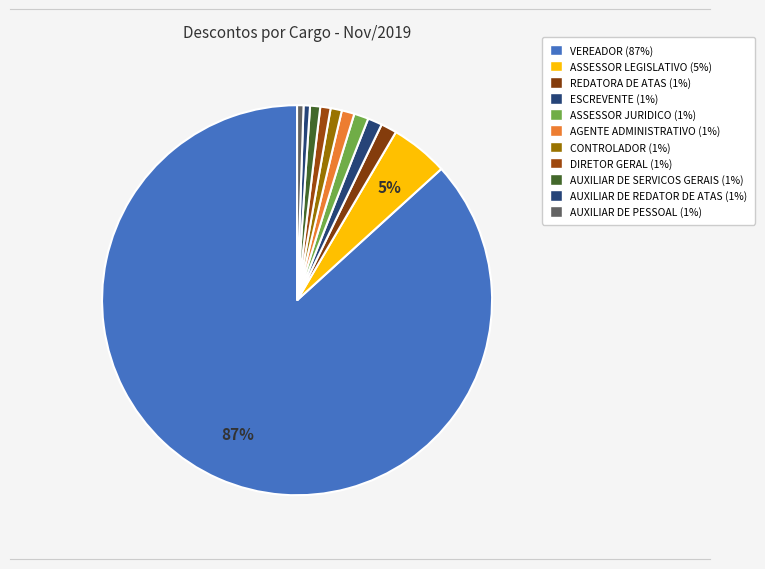

Which category has the smallest portion of the pie?

AUXILIAR DE PESSOAL